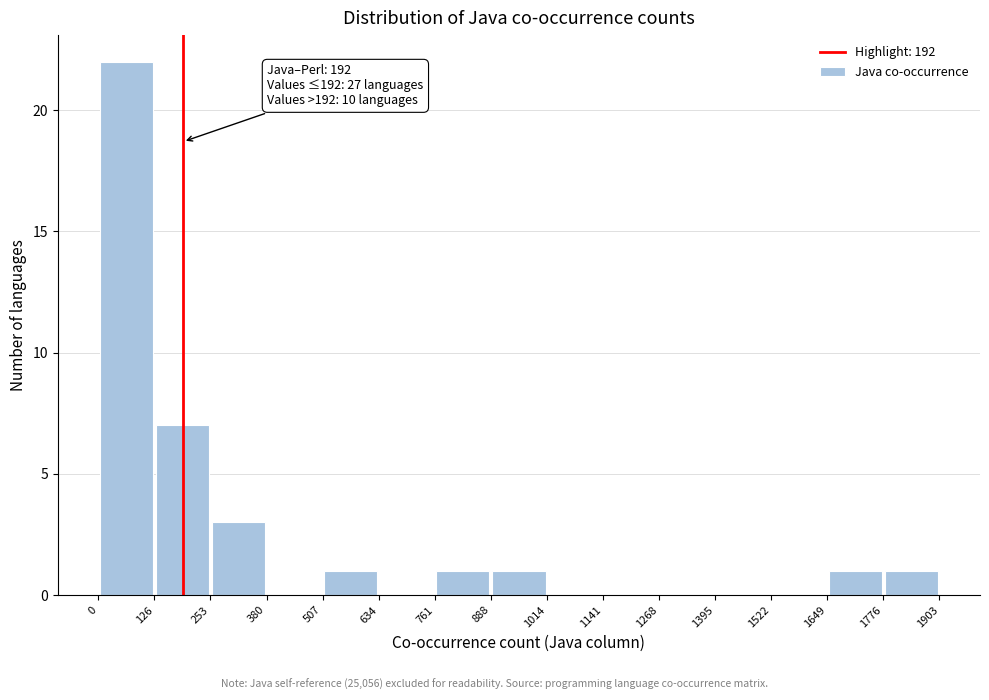

Over which range of the x-axis is the bar tallest?

0 to 126